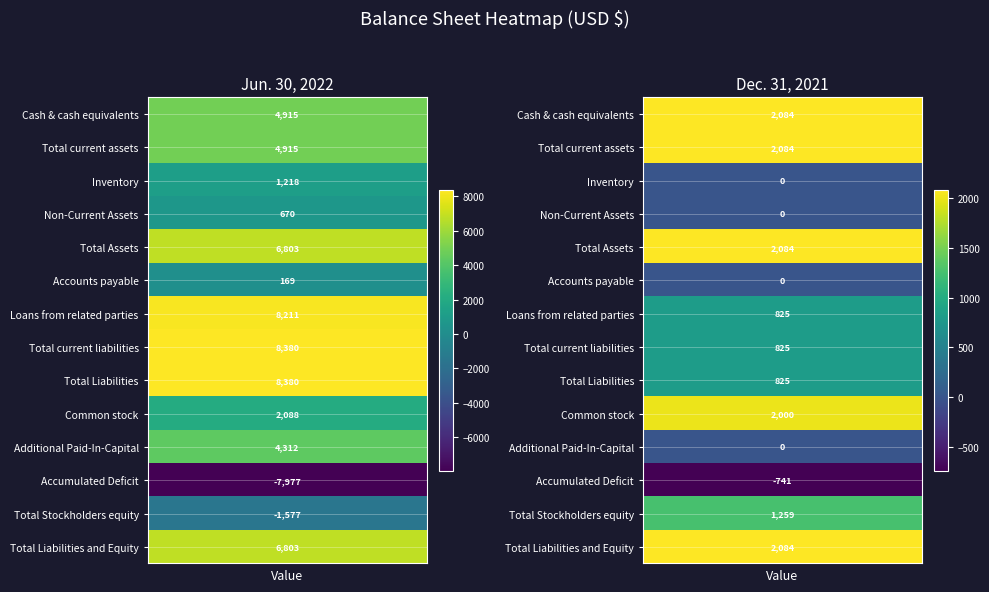

Reading left to right, transcribe all the data shown in this chart.

Cash & cash equivalents: 4915	2084
Total current assets: 4915	2084
Inventory: 1218	0
Non-Current Assets: 670	0
Total Assets: 6803	2084
Accounts payable: 169	0
Loans from related parties: 8211	825
Total current liabilities: 8380	825
Total Liabilities: 8380	825
Common stock: 2088	2000
Additional Paid-In-Capital: 4312	0
Accumulated Deficit: -7977	-741
Total Stockholders equity: -1577	1259
Total Liabilities and Equity: 6803	2084